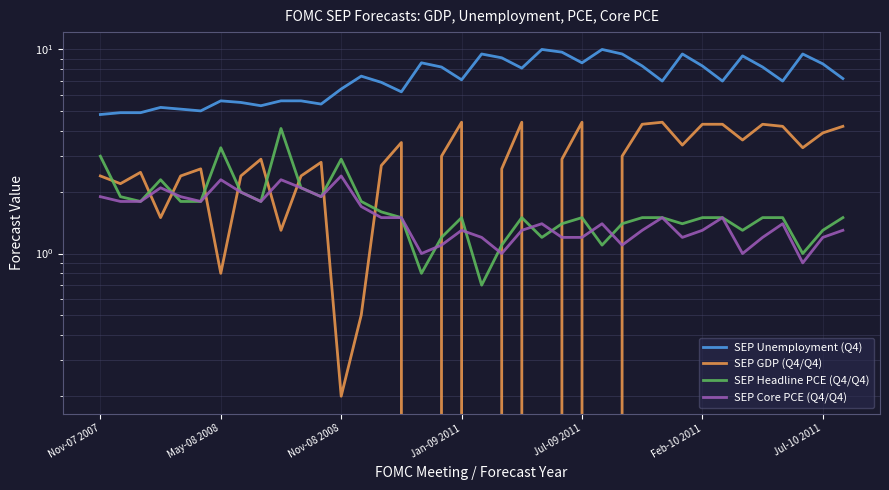

At how many categories does at least one series exceed 5?

34